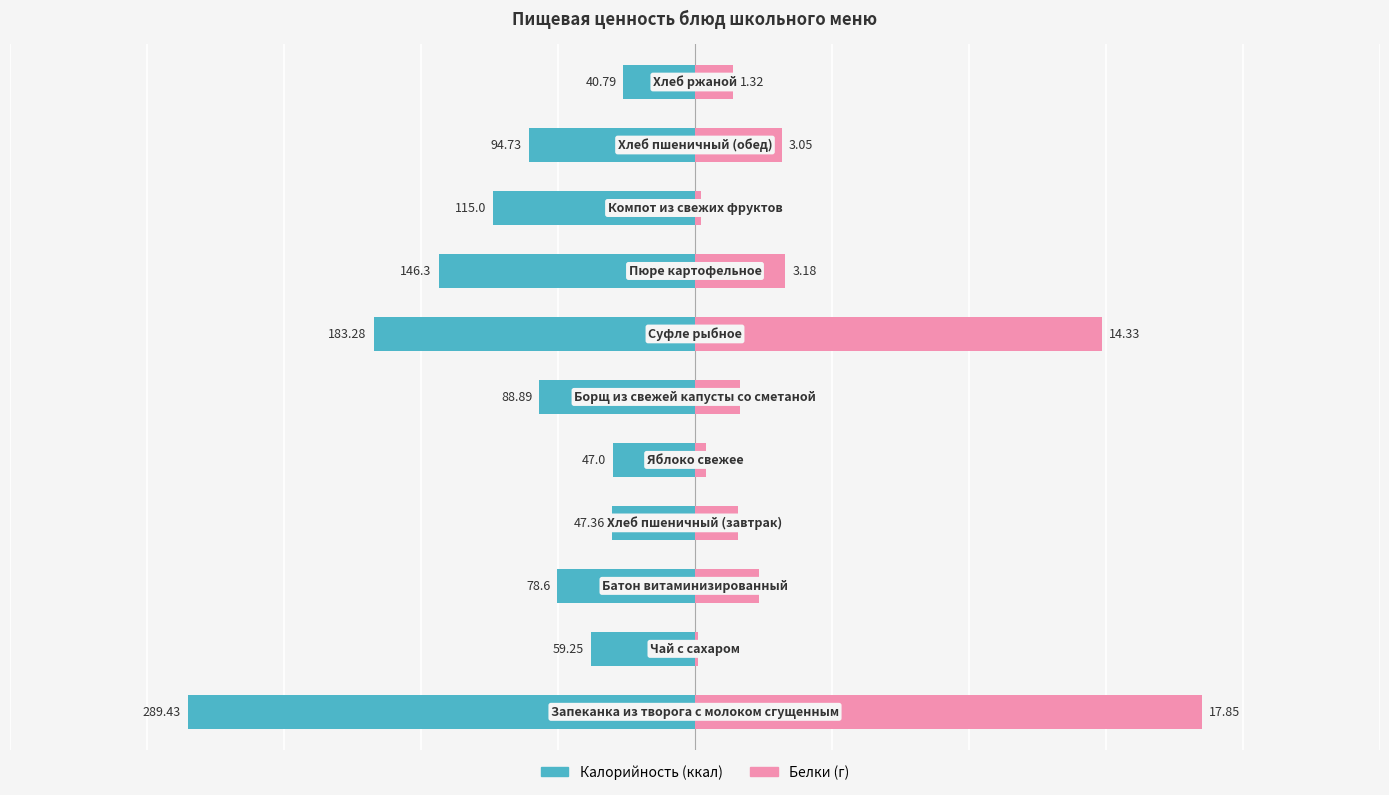

How many bars are there in each group?

2